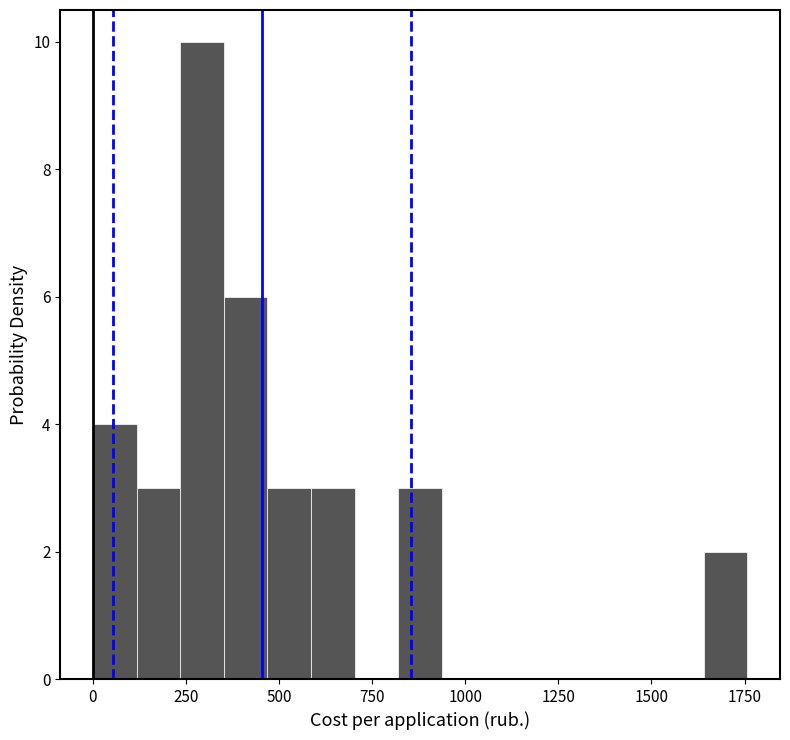

Around what value on the x-axis is the tallest bar? Give the approximate position of its centre, as read against the axis.

300